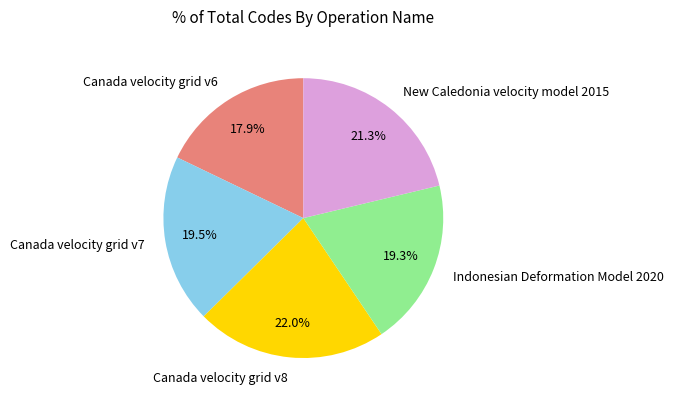

Does any single category account for the majority?

No